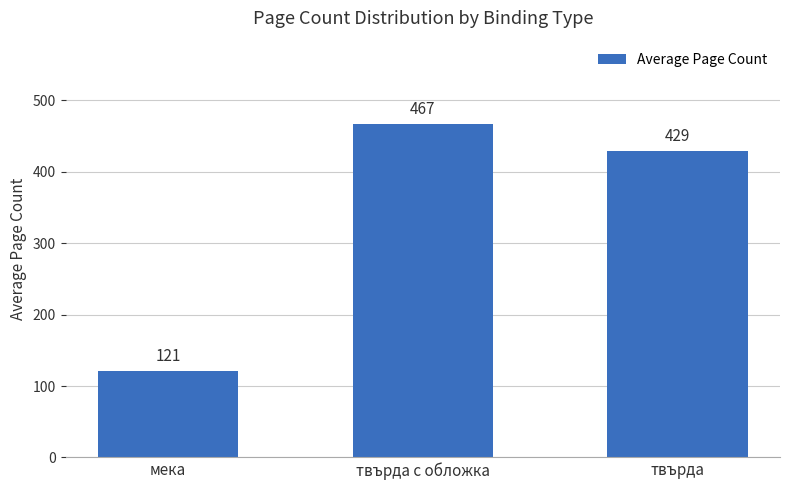

At which category does the chart reach its peak across all series?

твърда с обложка